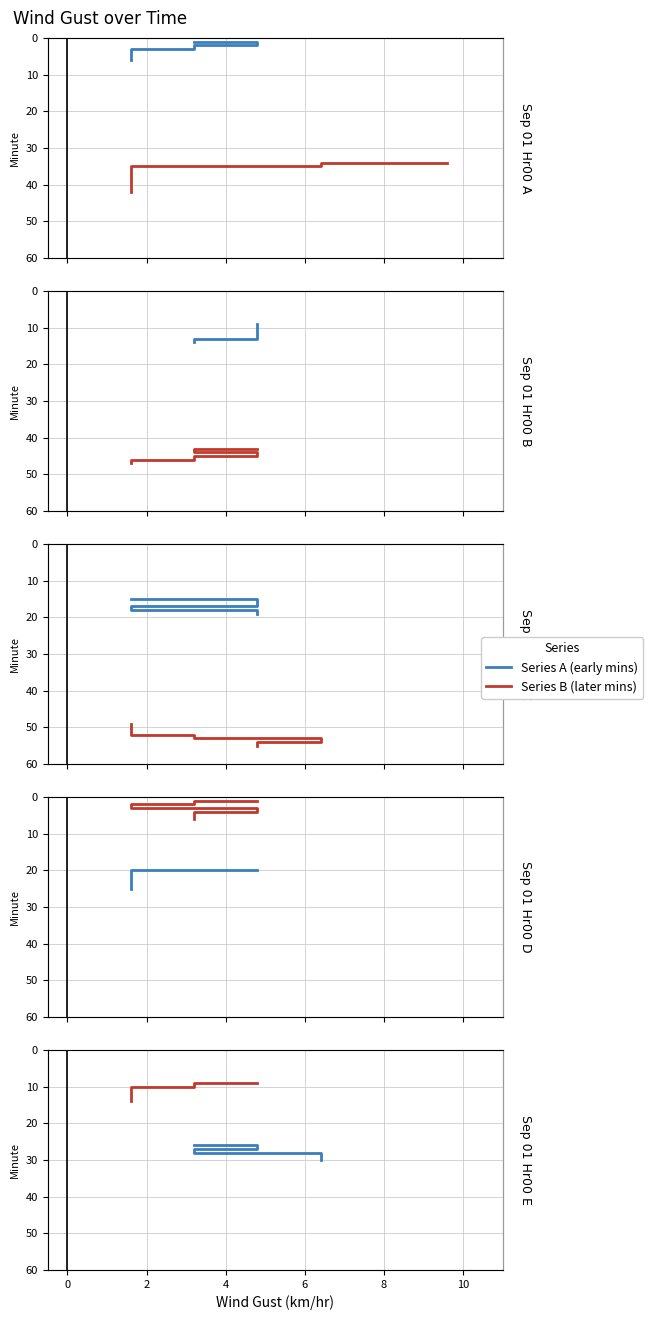

True or false: Series A (early mins) has more than 1 points higher than both neighbors.

False